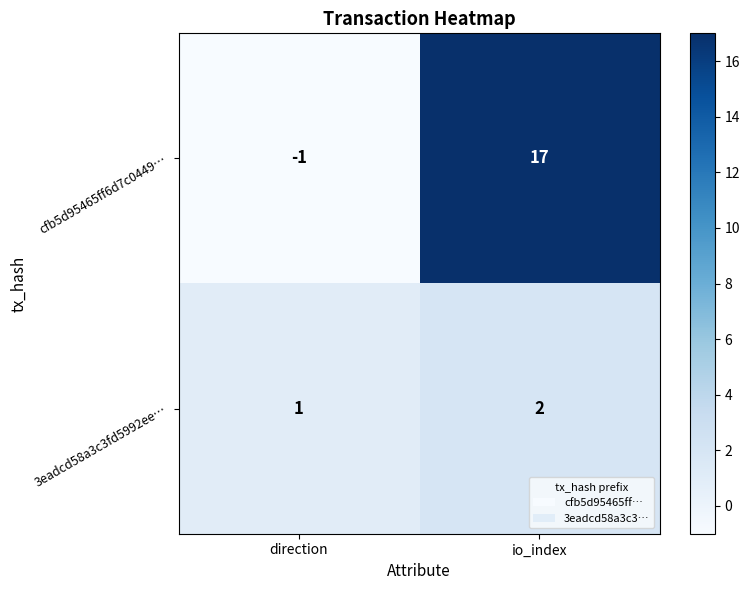

Is the value of 3eadcd58a3c3fd5992ee… at direction greater than the value of cfb5d95465ff6d7c0449… at io_index?

No